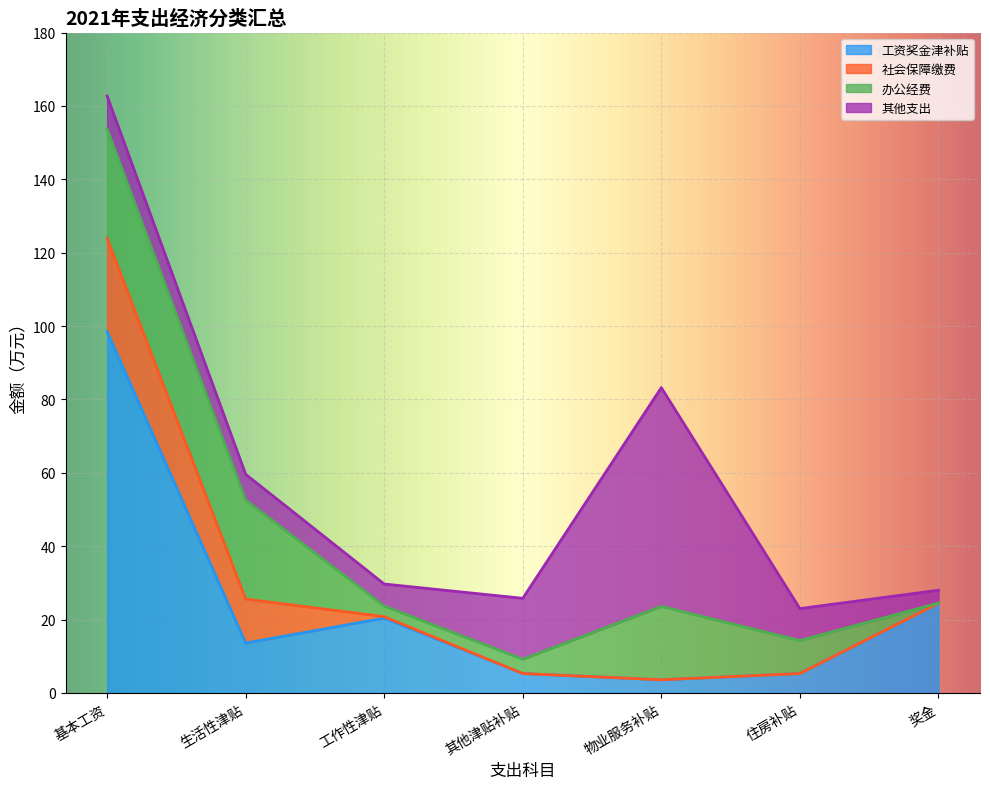

Which series has the largest total across all categories?

工资奖金津补贴